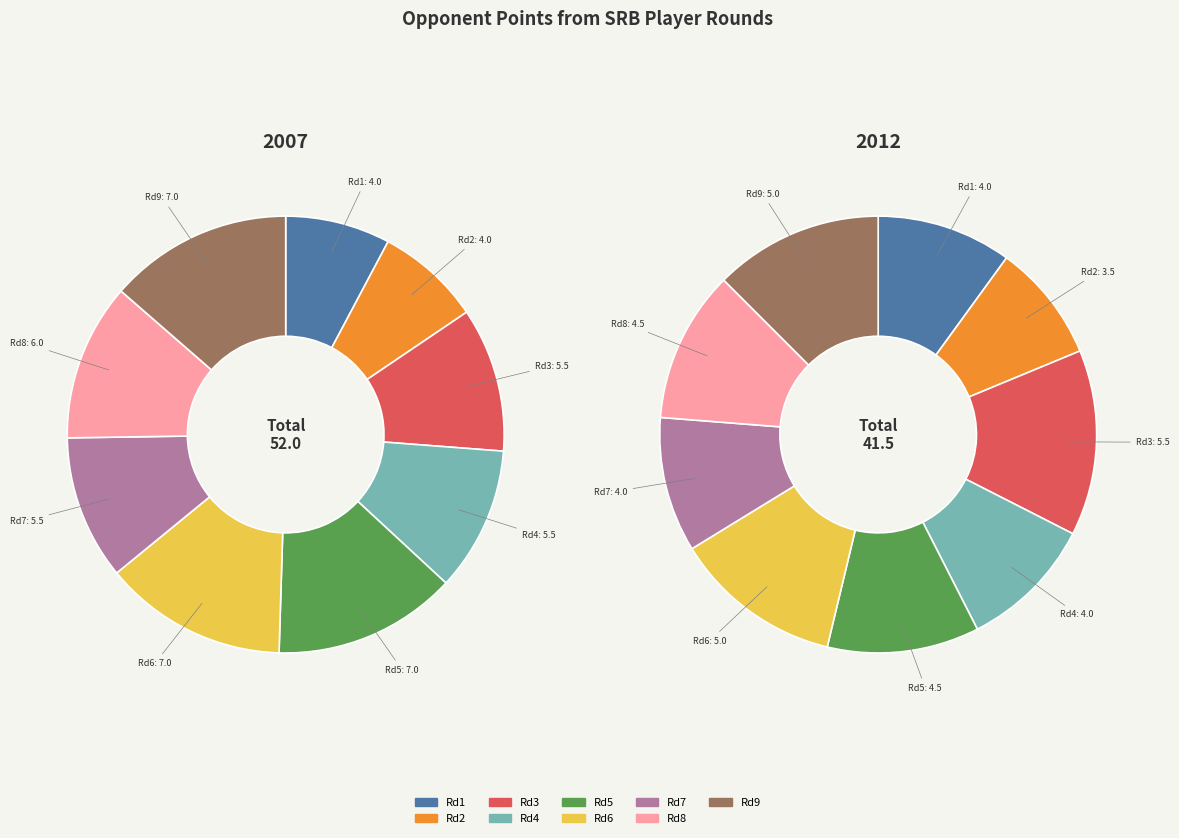

Is there a majority slice in this chart?

No